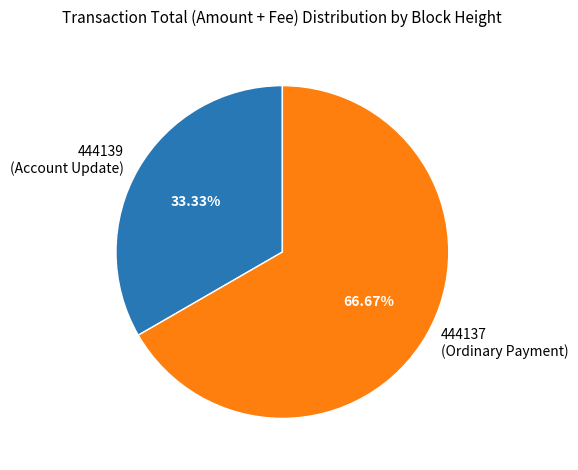

Which slice is the largest?

444137